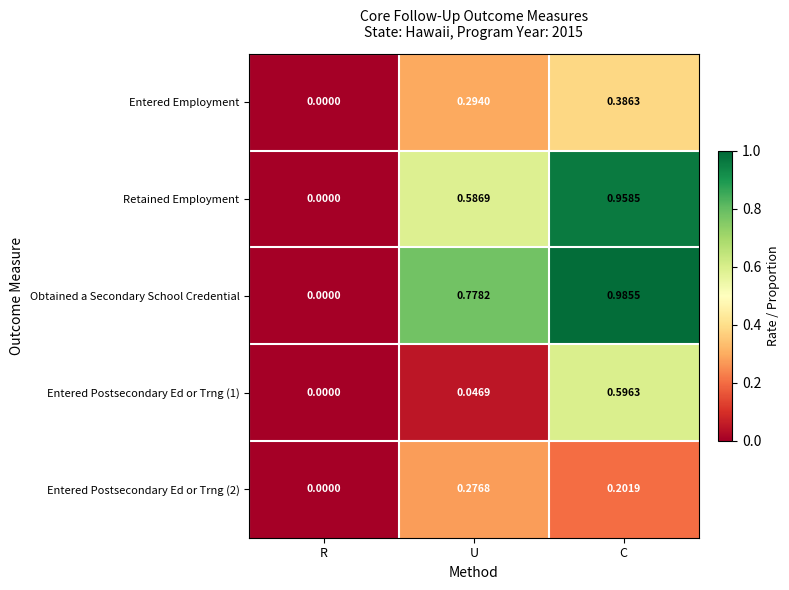

Rank the categories by Entered Employment value from lowest to highest.

R, U, C